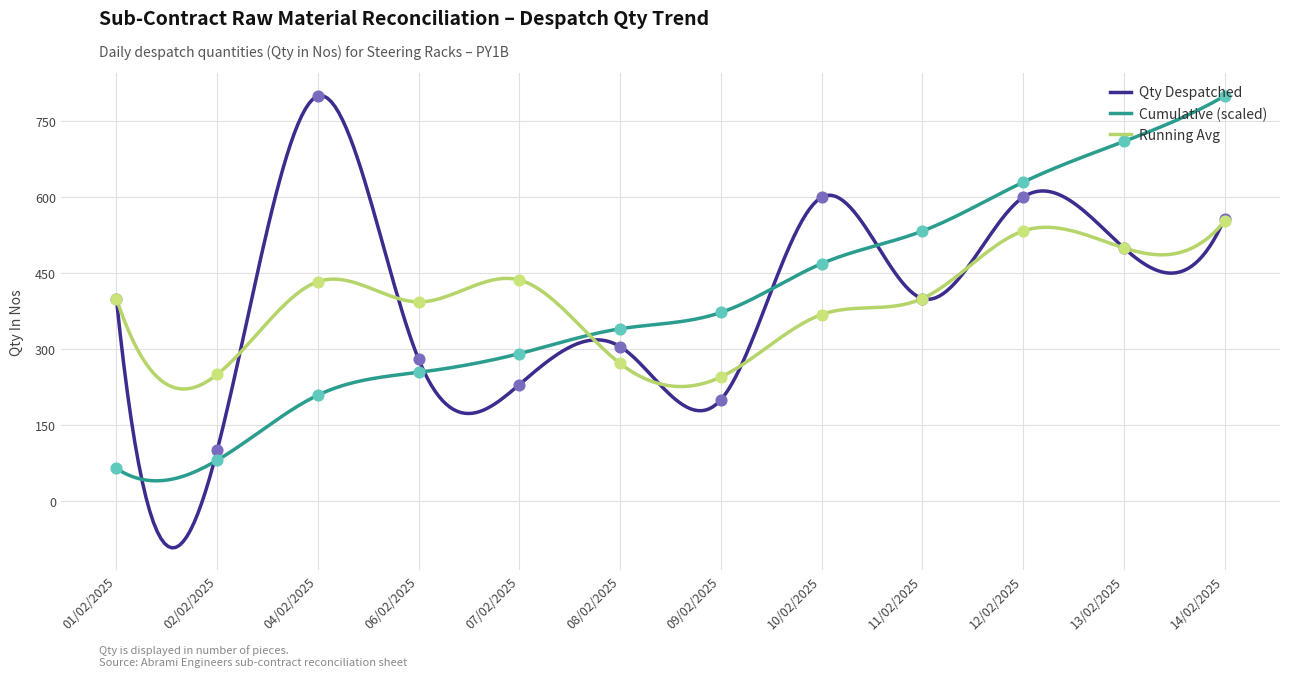

Between 01/02/2025 and 08/02/2025, which is larger?

01/02/2025